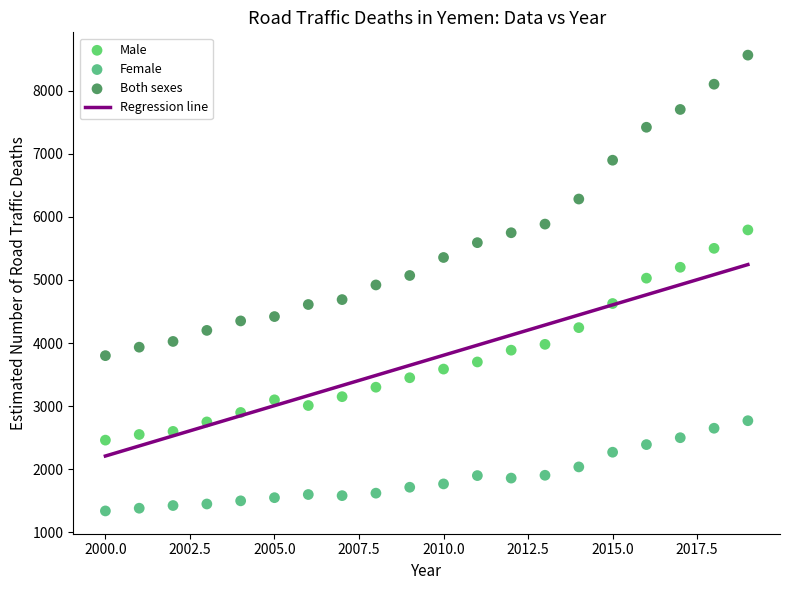

Which series has the widest spread of Y values?

Both sexes